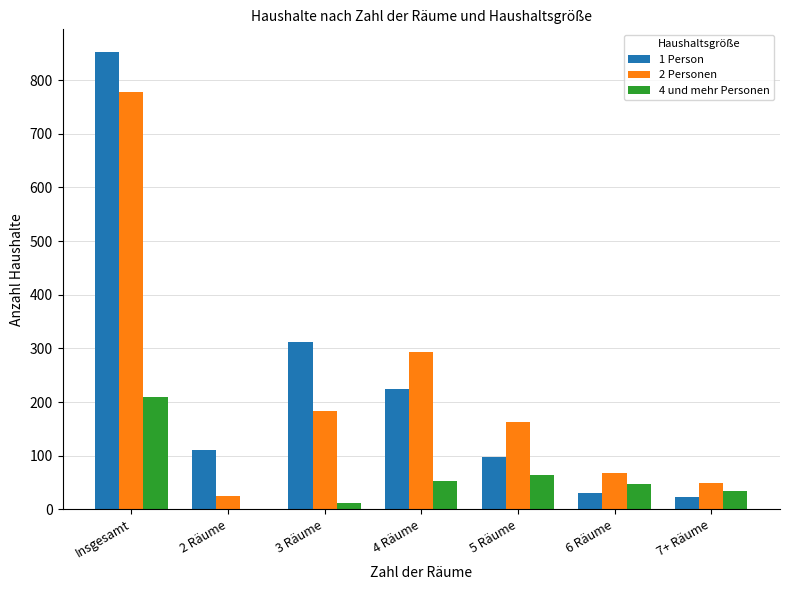

What is the total value across all series at 6 Räume?

146